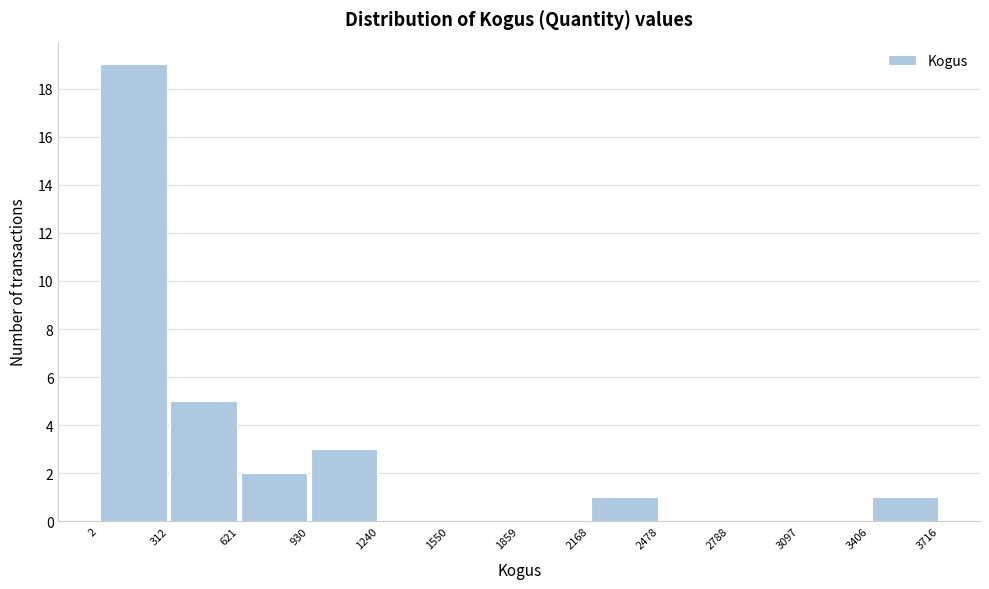

Reading left to right, list every bar in this chart as the range it spans on the x-axis followed by its height. The values are not printed on the chart, so give them approximately, as read against the axis.

2 to 312: 19
312 to 621: 5
621 to 930: 2
930 to 1240: 3
1240 to 1550: 0
1550 to 1859: 0
1859 to 2168: 0
2168 to 2478: 1
2478 to 2788: 0
2788 to 3097: 0
3097 to 3406: 0
3406 to 3716: 1